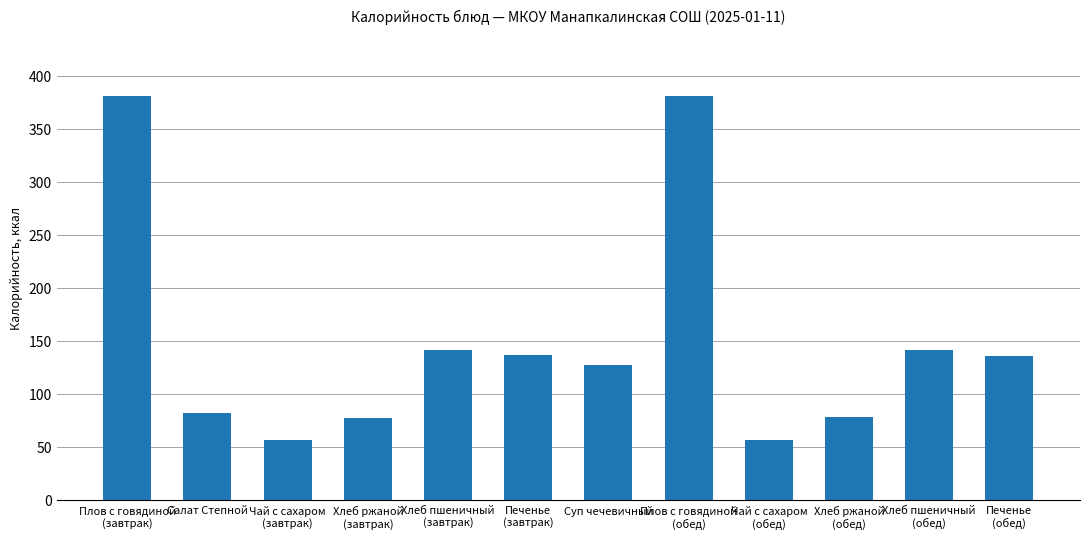

The value at Хлеб пшеничный
(обед) is 141.2. True or false?

True